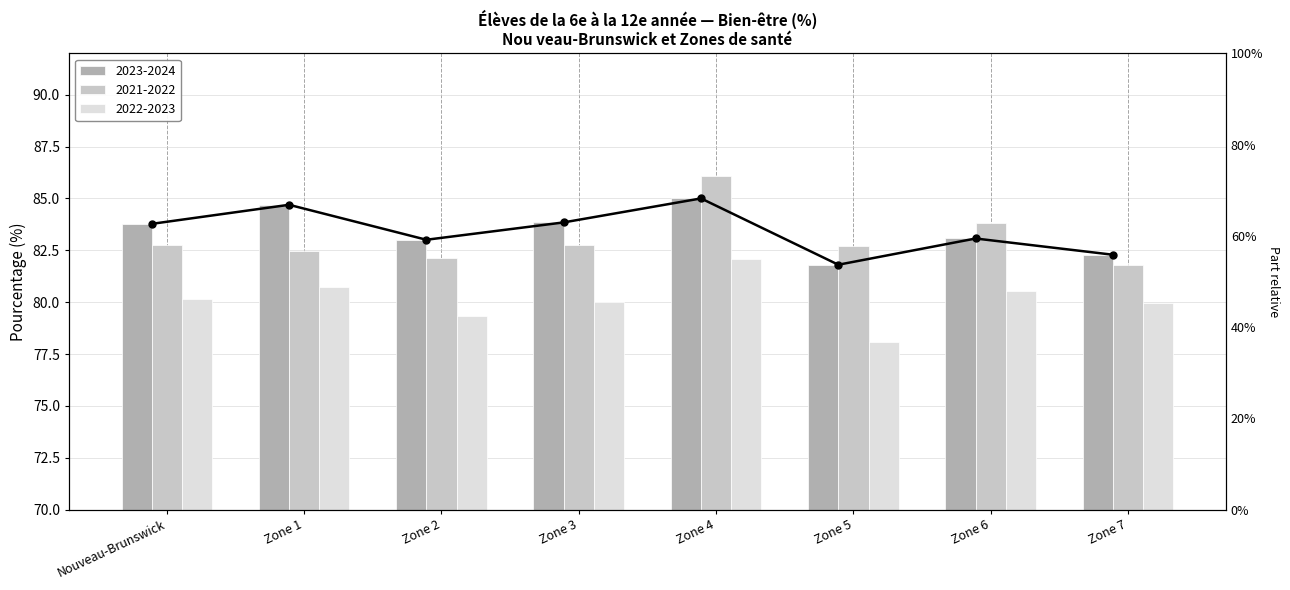

Between Zone 5 and Nouveau-Brunswick, which is larger?

Nouveau-Brunswick